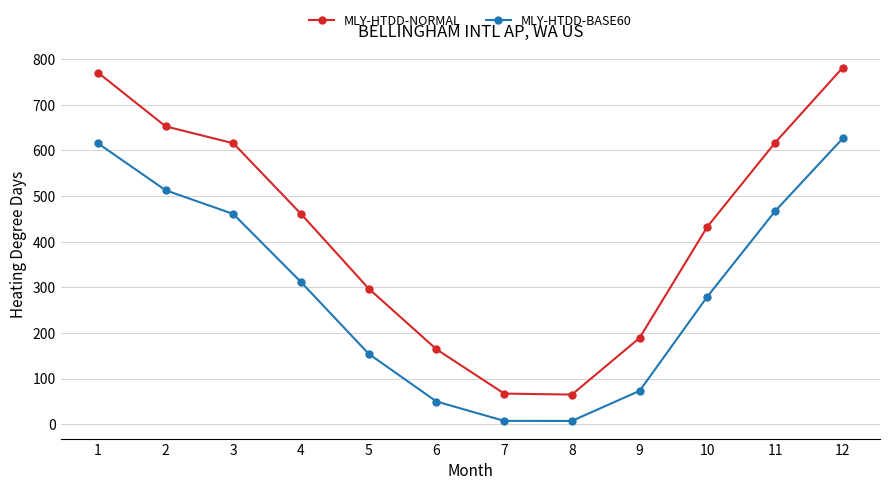

True or false: MLY-HTDD-NORMAL and MLY-HTDD-BASE60 intersect in this chart.

False